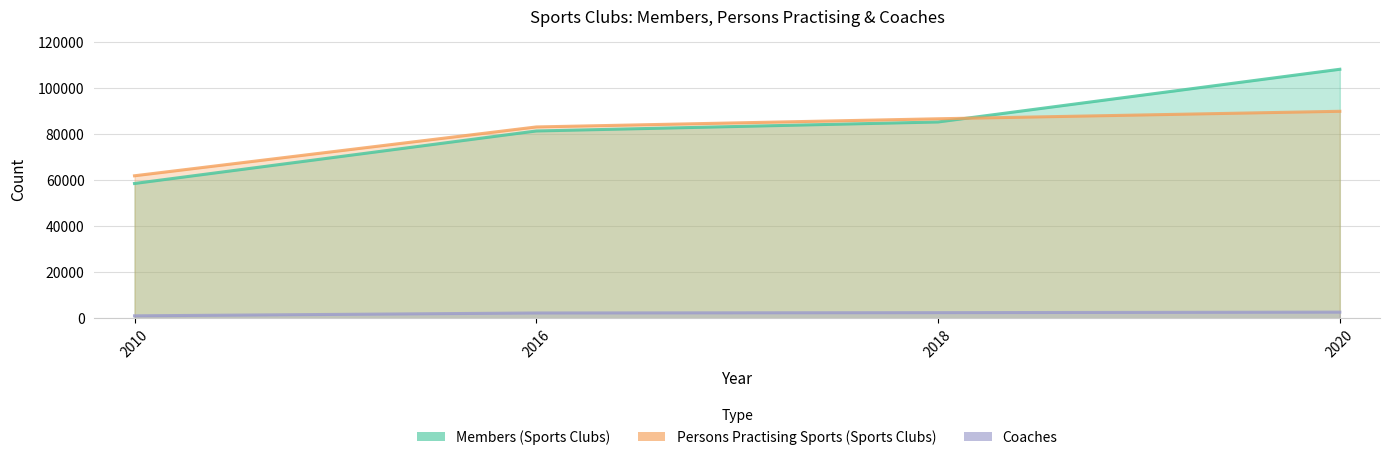

What is the average value of the Persons Practising Sports (Sports Clubs) series?

80355